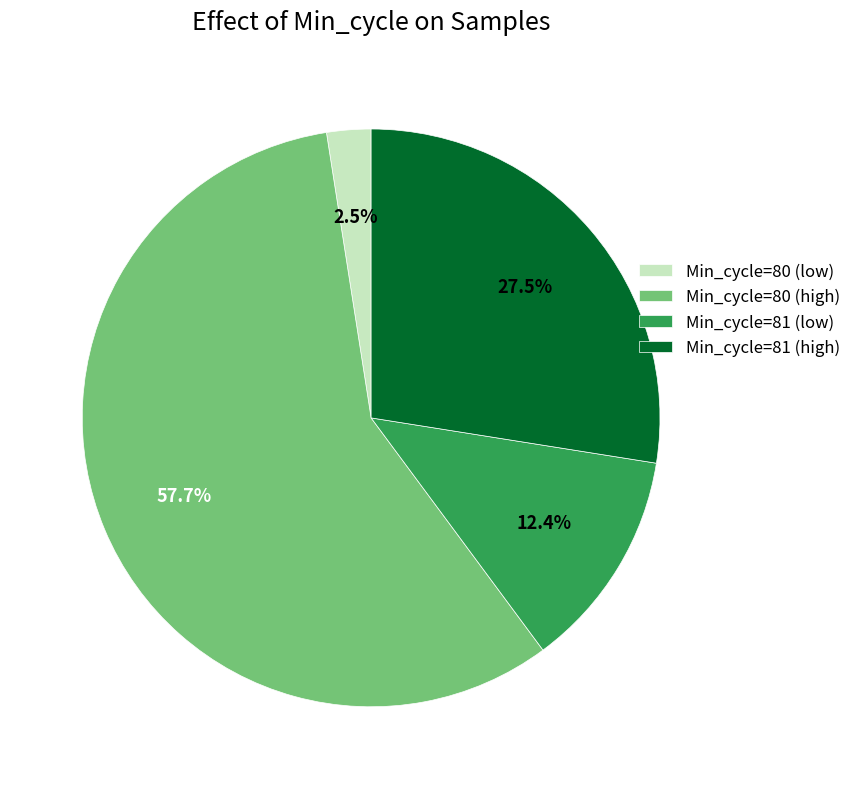

Does any single category account for the majority?

Yes